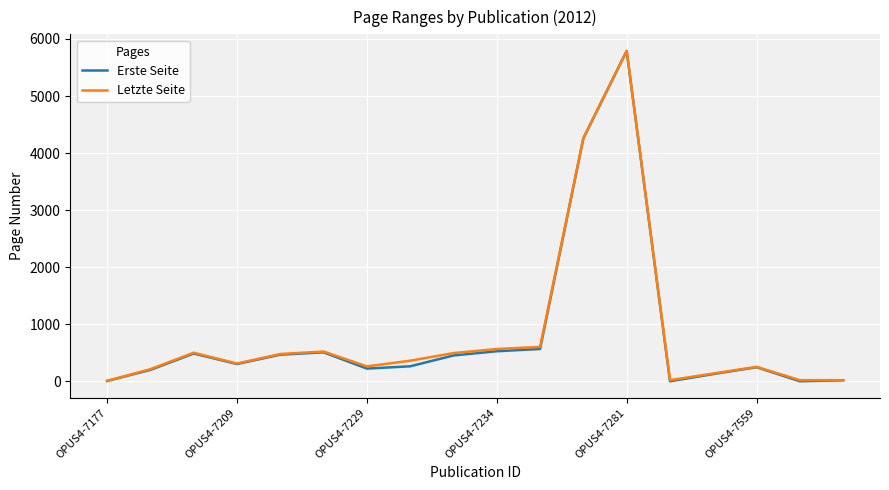

Which series has the largest range (max minus min)?

Erste Seite